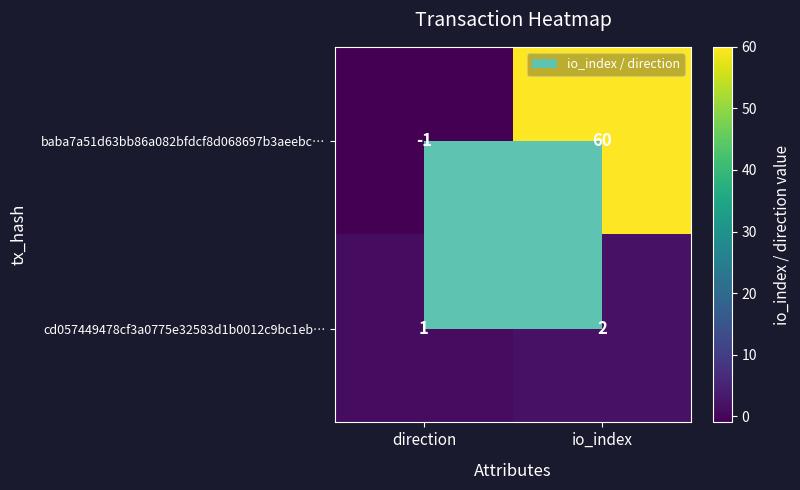

What is the smallest value displayed?

-1